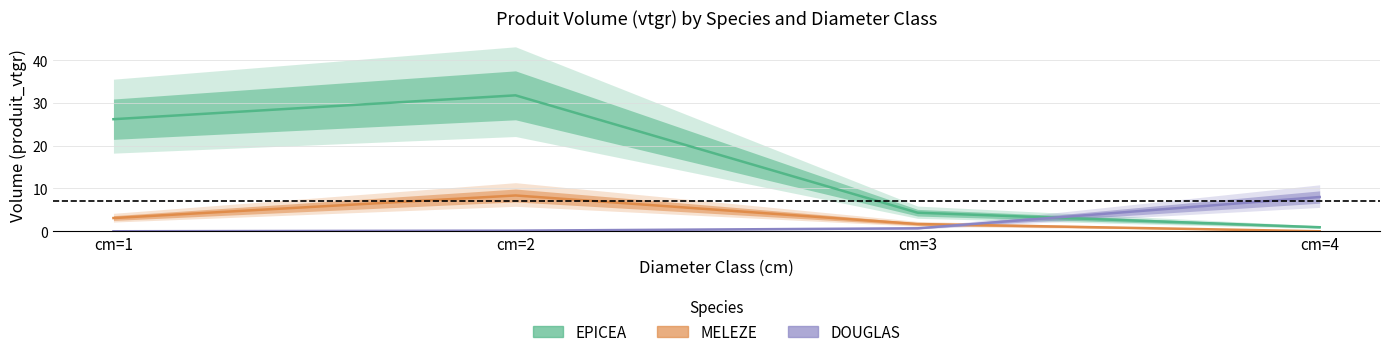

True or false: DOUGLAS_vtgr has more than 0 points higher than both neighbors.

False